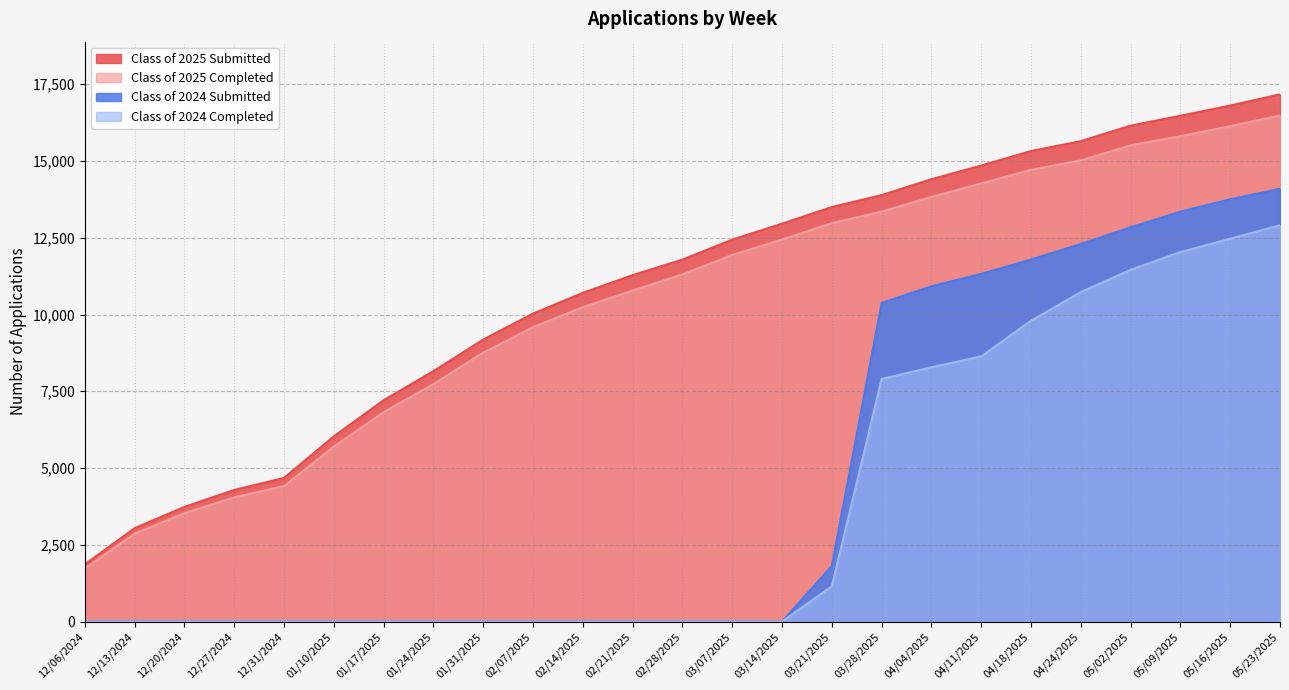

What is the difference between the Class of 2025 Submitted values at 04/18/2025 and 12/06/2024?

13459